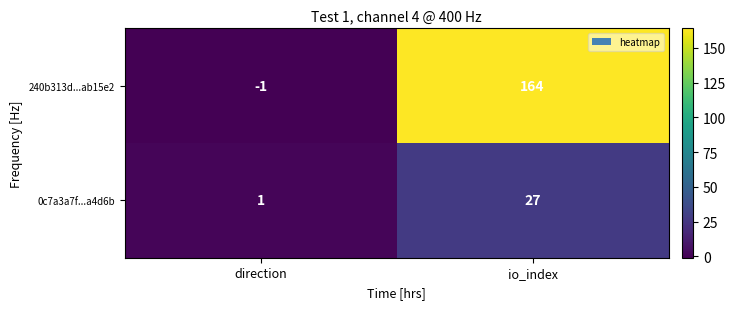

Reading left to right, transcribe all the data shown in this chart.

240b313d...ab15e2: -1	164
0c7a3a7f...a4d6b: 1	27